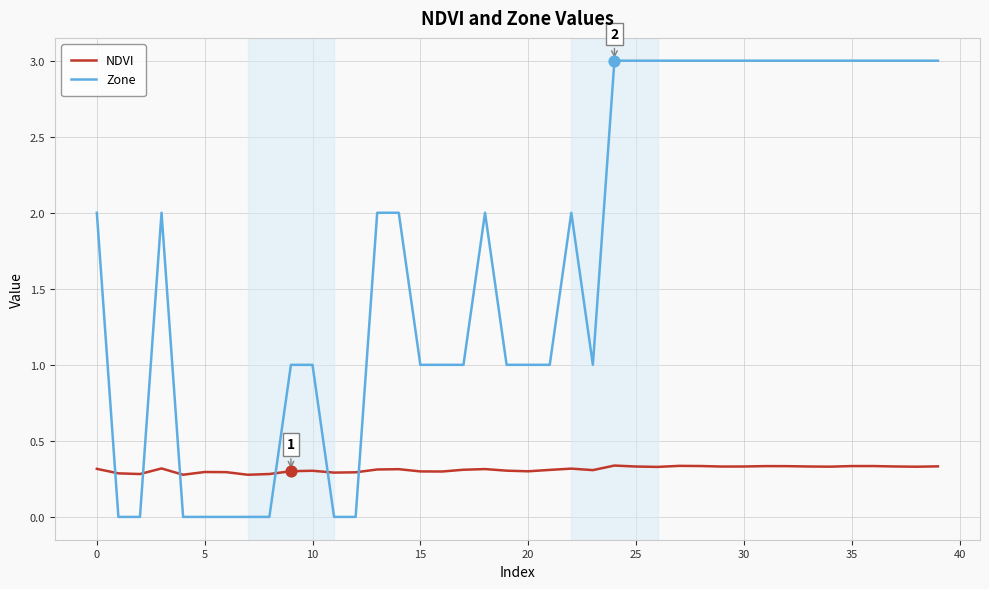

True or false: NDVI and Zone intersect in this chart.

True